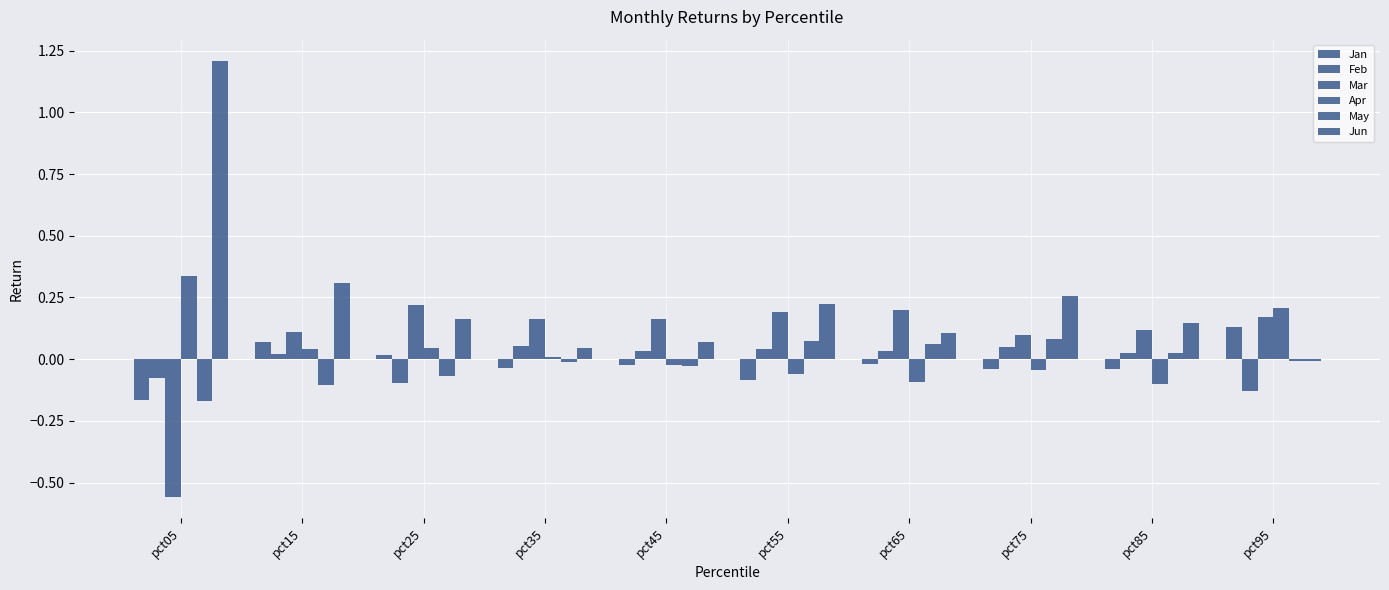

How many groups of bars are there?

10